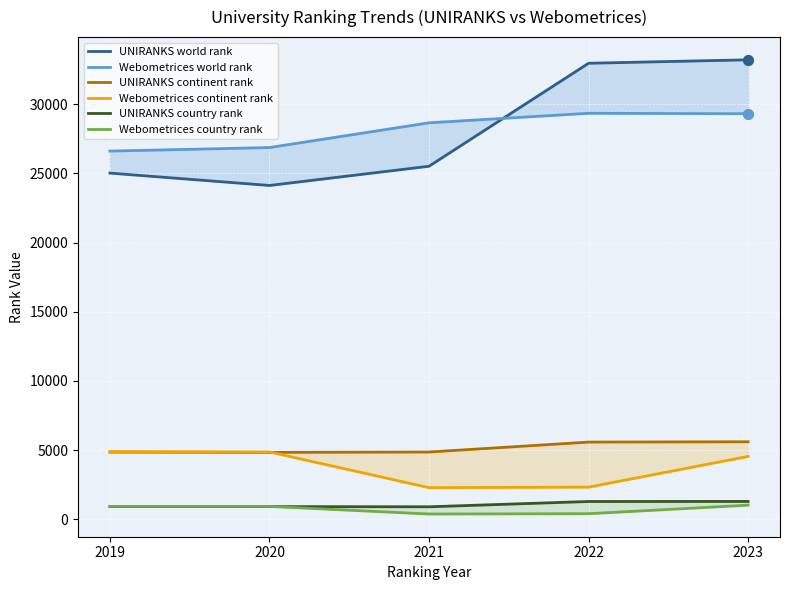

At which category is the sum across all series the highest?

2023